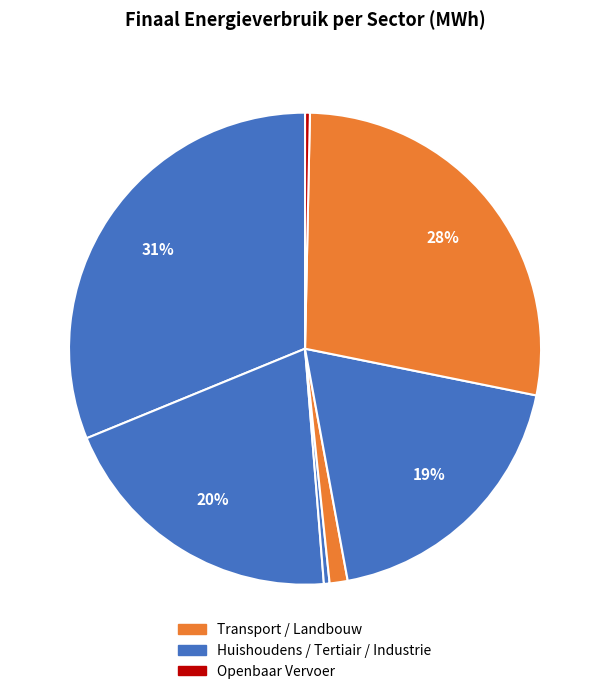

How many slices are in this pie chart?

7